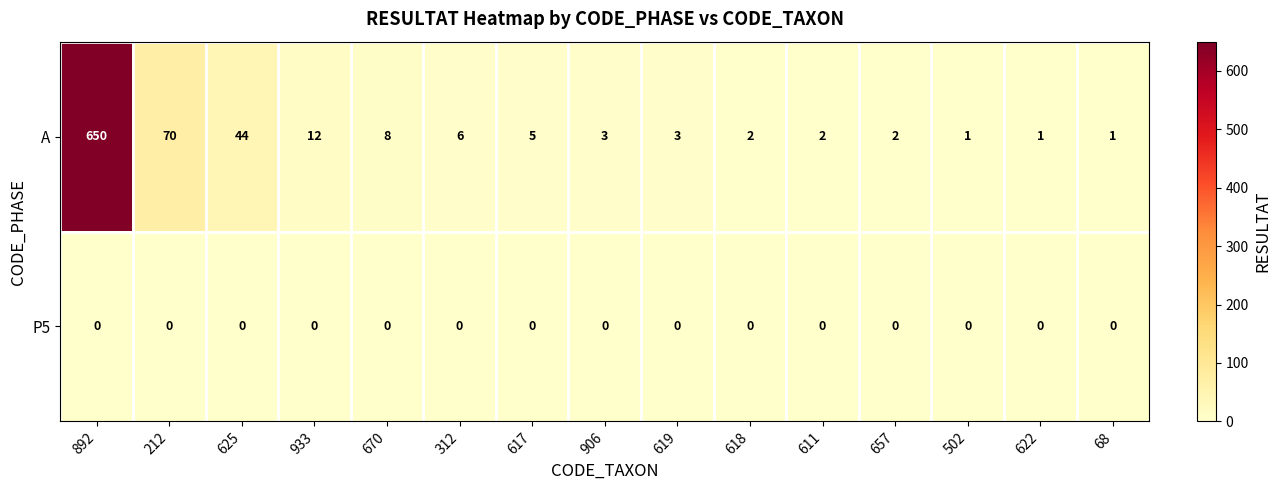

Rank the series by their maximum value, from highest to lowest.

A, P5